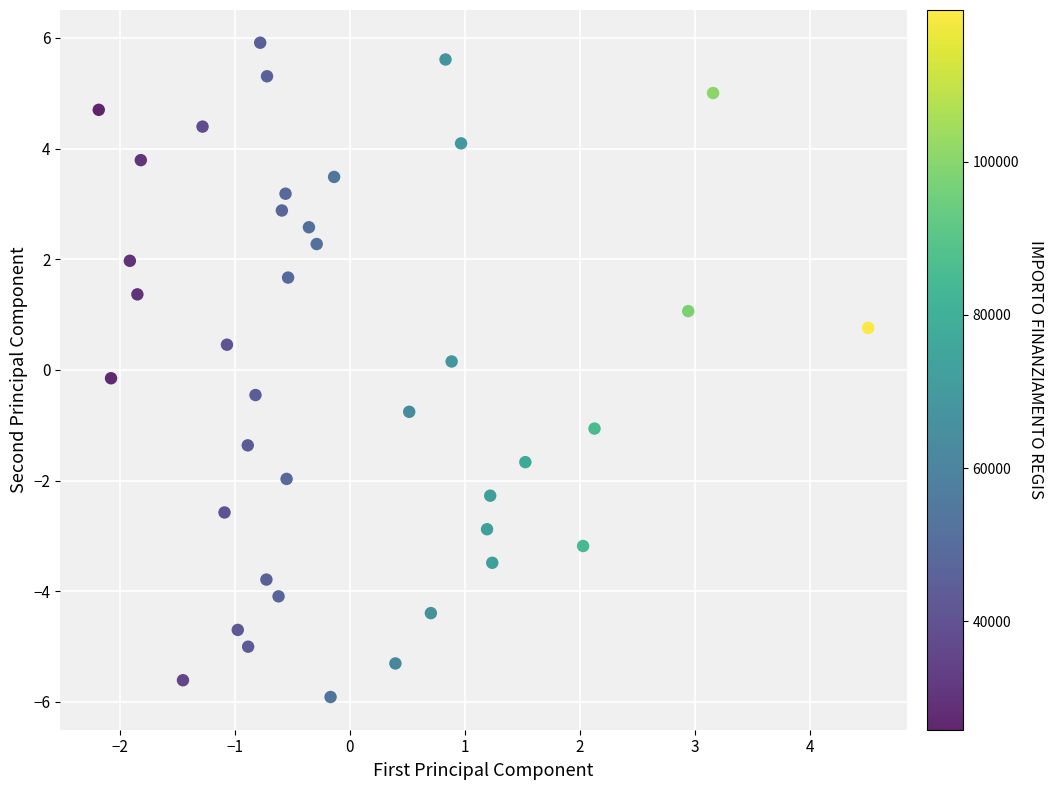

What is the range of X values (max minus min)?

6.7